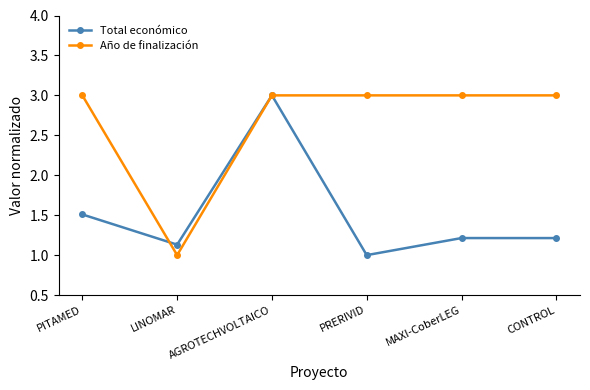

Between AGROTECHVOLTAICO and CONTROL, which series saw the biggest shift?

Total económico